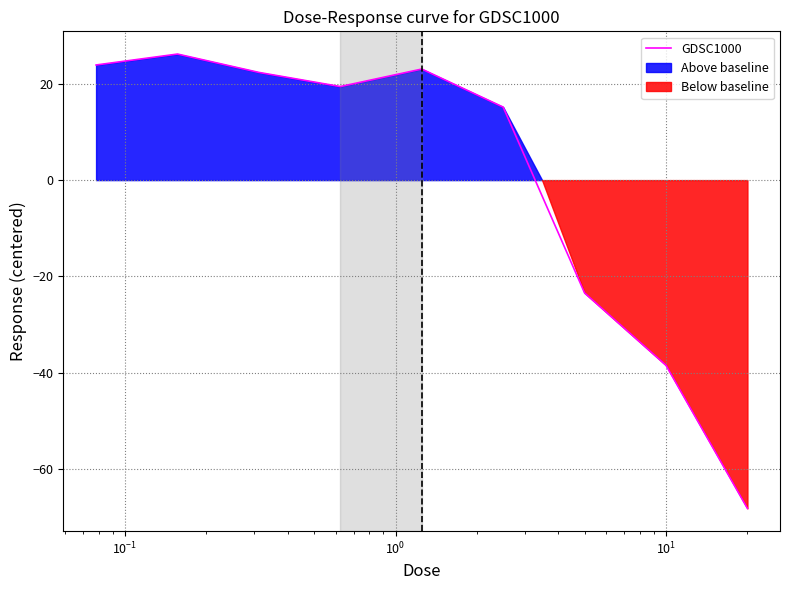

What is the highest value of the GDSC1000 series?

26.2